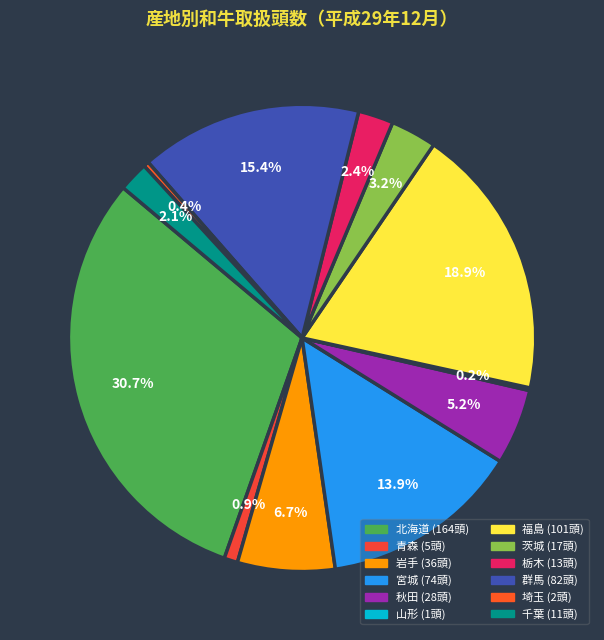

What is the ratio of the value at 岩手 to the value at 青森?

7.2